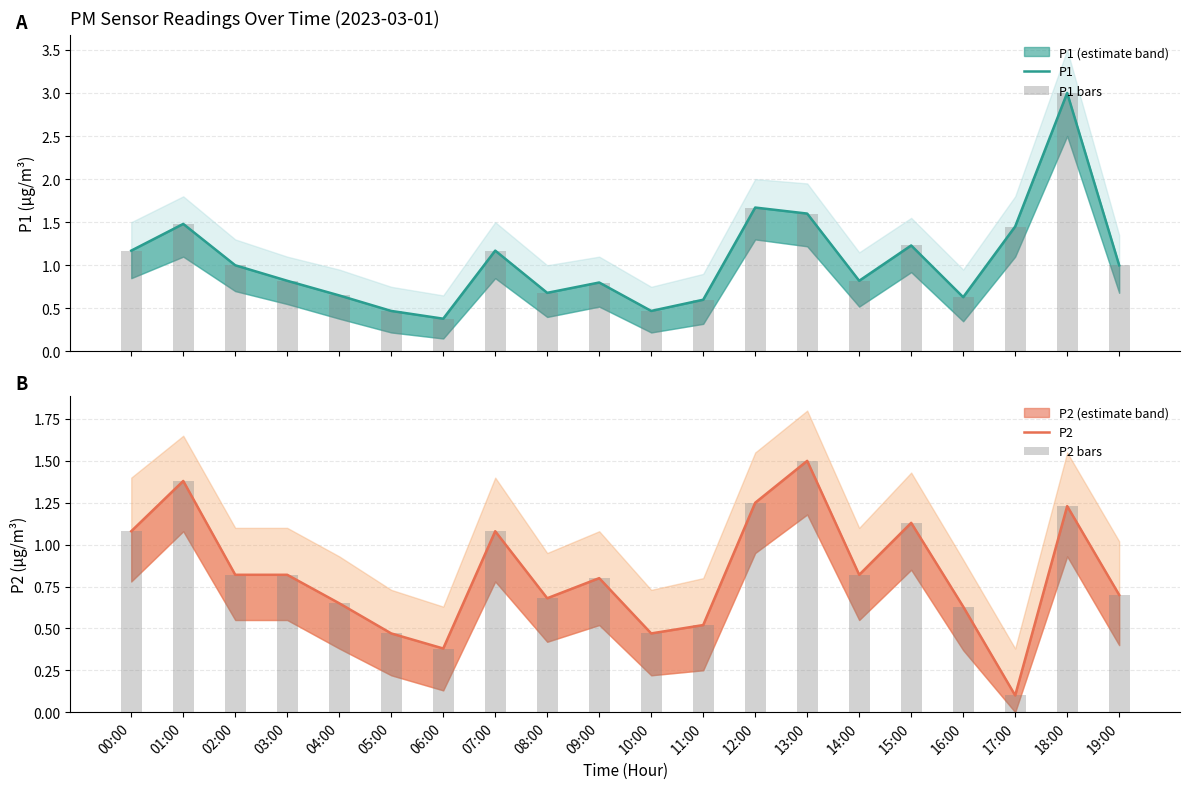

How many data points in P1 are less than 1?

10